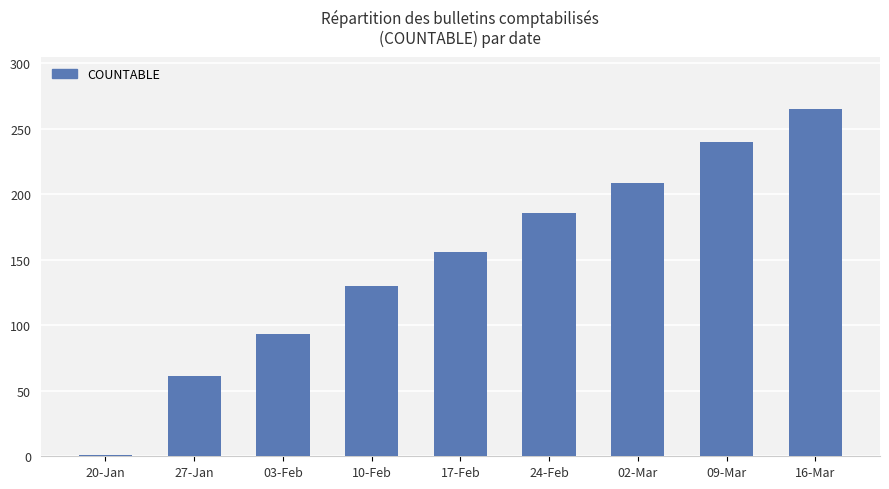

What is the value of the 5th bar from the left?

156